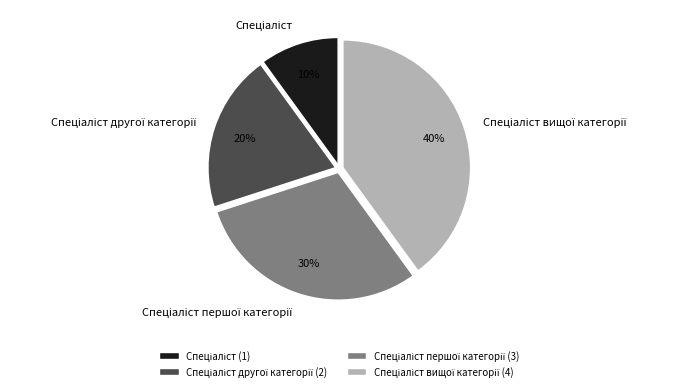

Is there any slice that represents more than half of the pie?

No